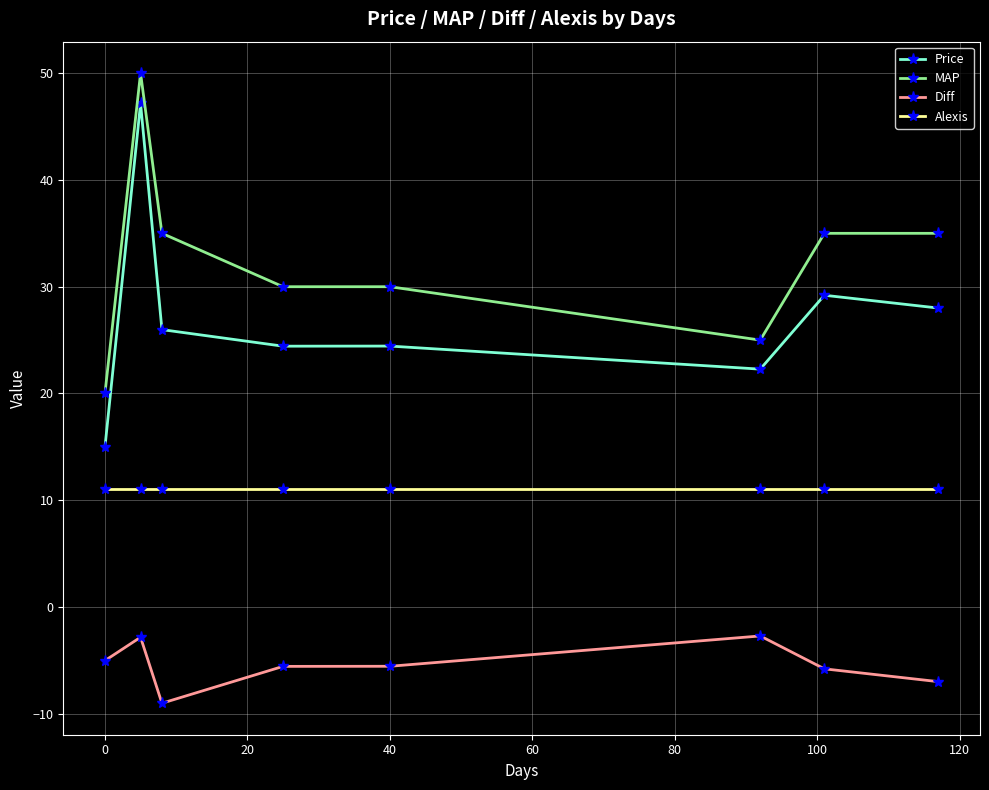

What is the greatest value displayed?

50.0